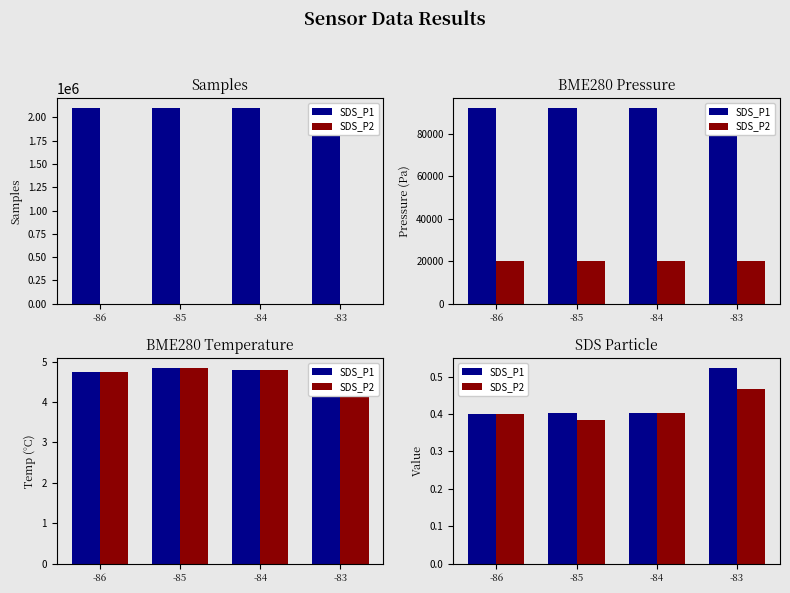

Rank the series at -83 from highest to lowest value.

SDS_P1, SDS_P2